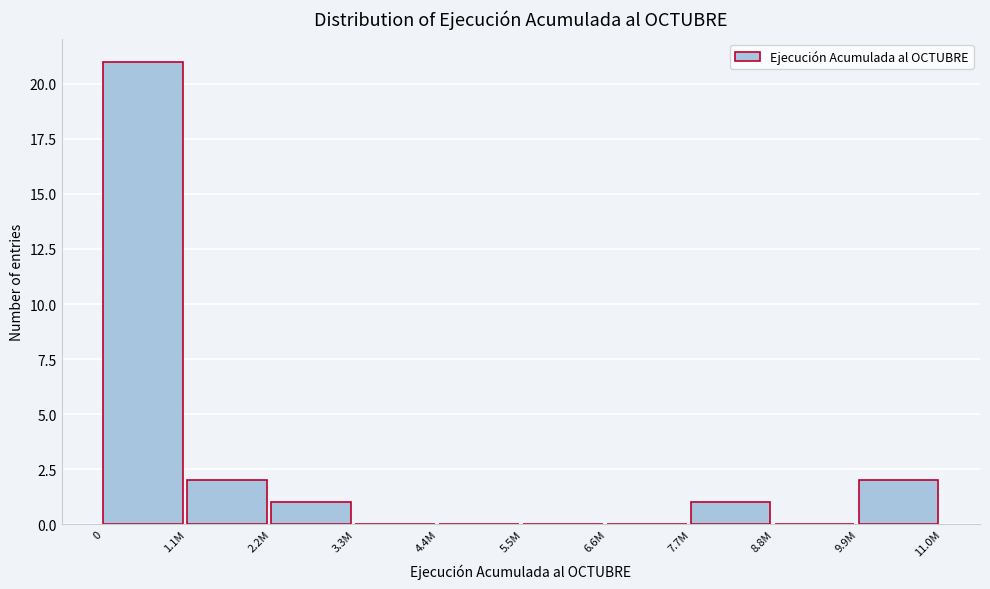

Reading left to right, extract all data points from this chart.

0=21	1.1M=2	2.2M=1	3.3M=0	4.4M=0	5.5M=0	6.6M=0	7.7M=1	8.8M=0	9.9M=2